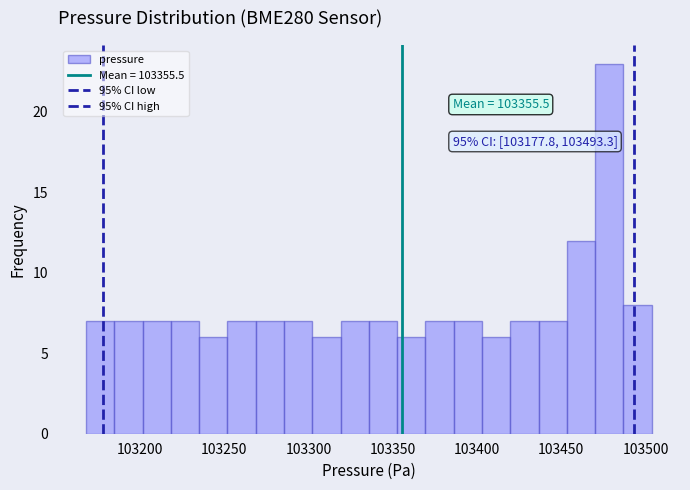

Around what value on the x-axis is the tallest bar? Give the approximate position of its centre, as read against the axis.

103480